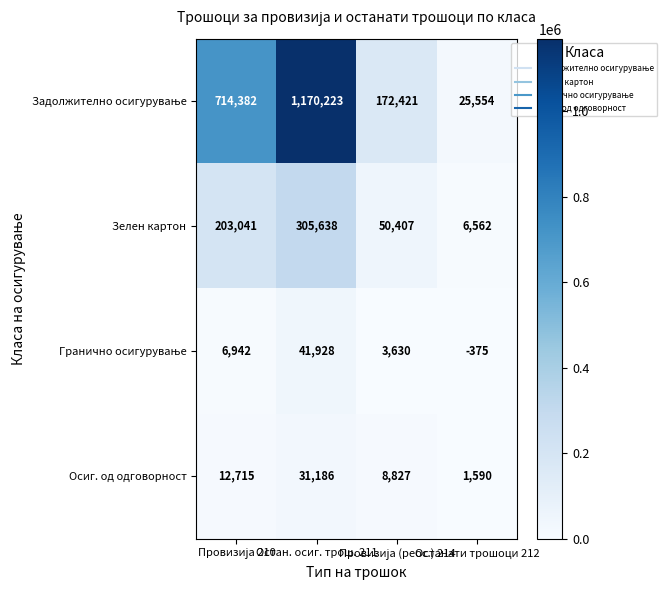

How many Осиг. од одговорност values are between 8827 and 31186?

3